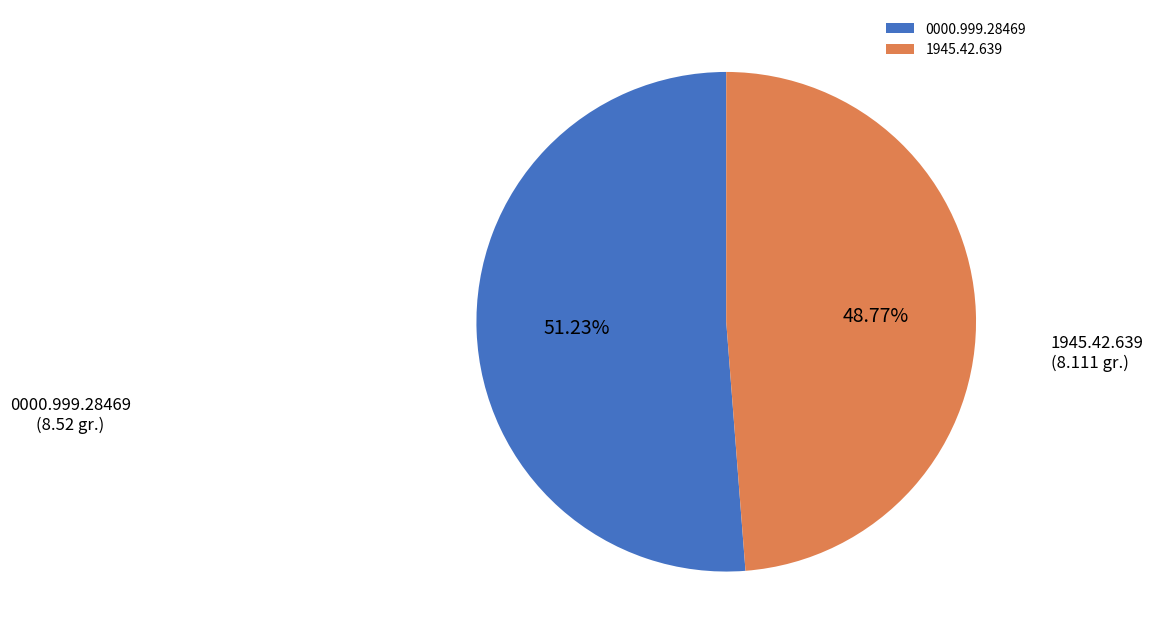

Between 0000.999.28469 and 1945.42.639, which is larger?

0000.999.28469